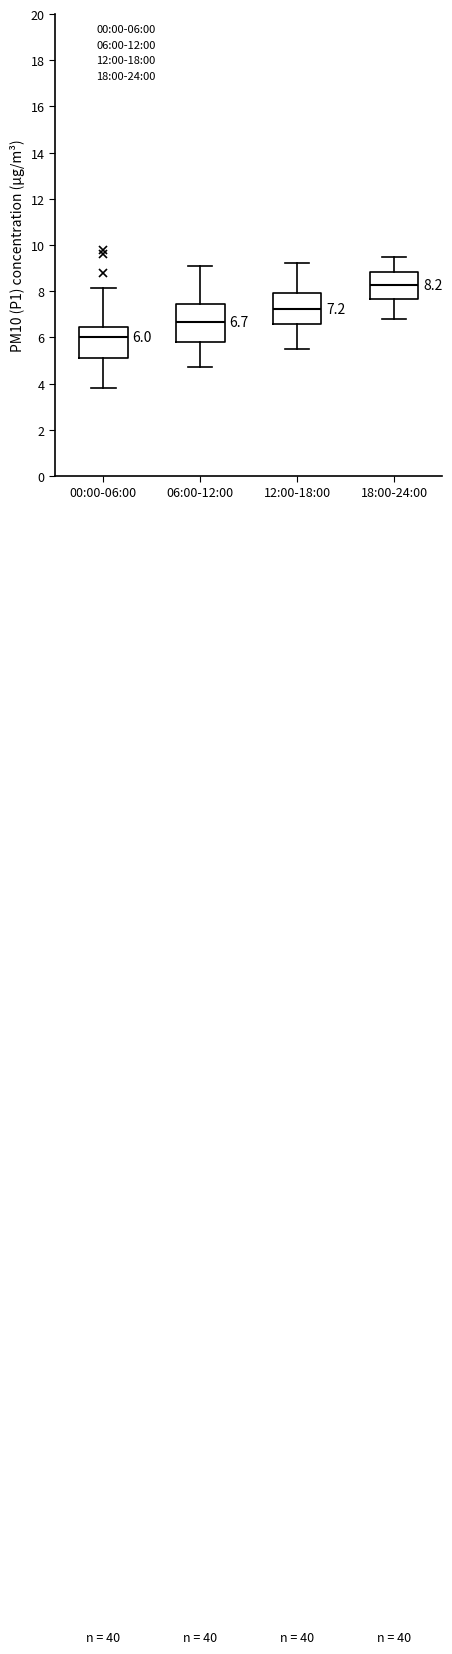

Which box's median line is the highest?

18:00-24:00